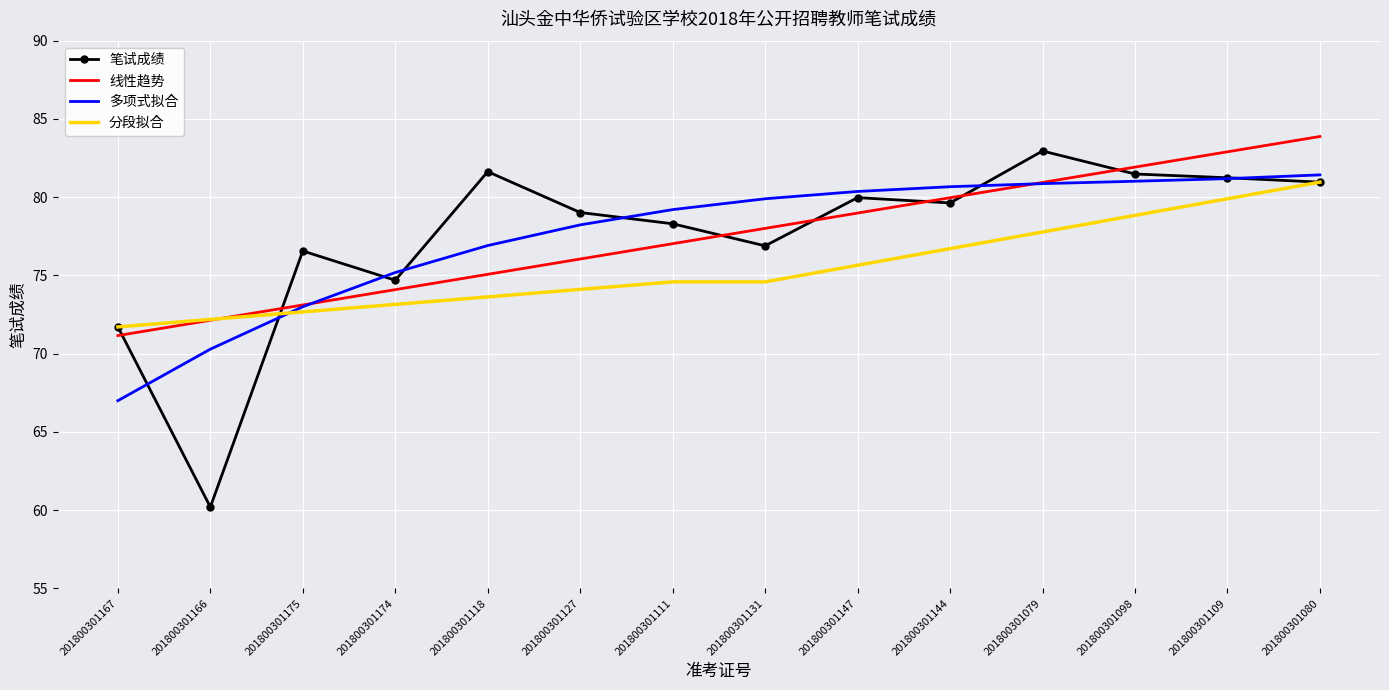

How many values in the 多项式拟合 series are below 79?

6